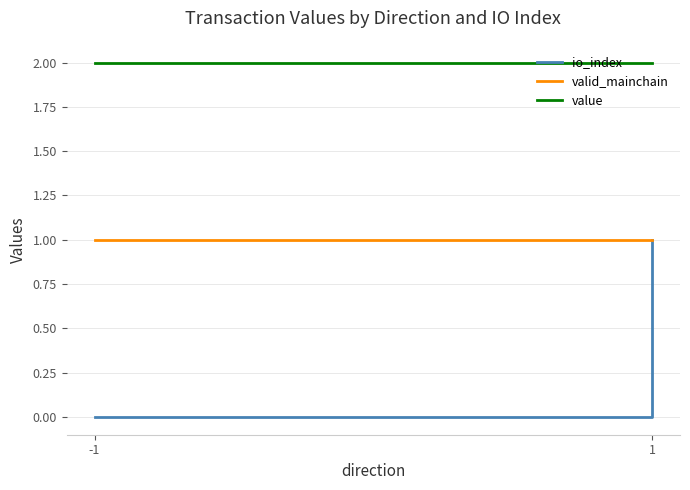

Read the valid_mainchain value at 1.

1.0